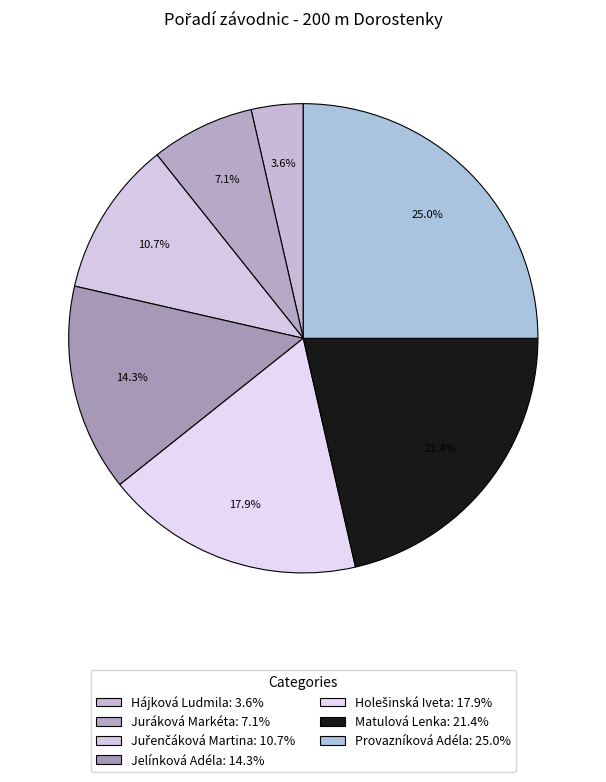

Is there any slice that represents more than half of the pie?

No